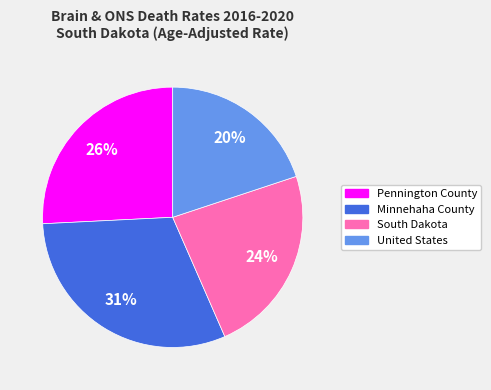

Between Minnehaha County and Pennington County, which is larger?

Minnehaha County